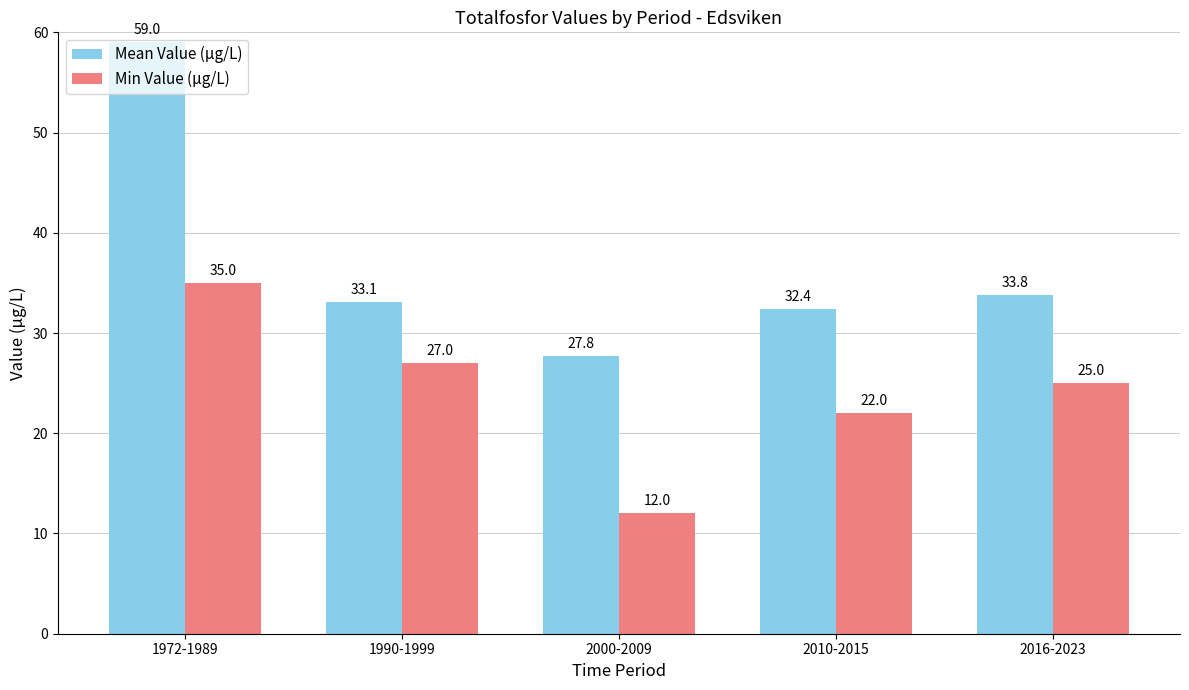

List the series in order of their peak value, highest first.

Mean Value (µg/L), Min Value (µg/L)